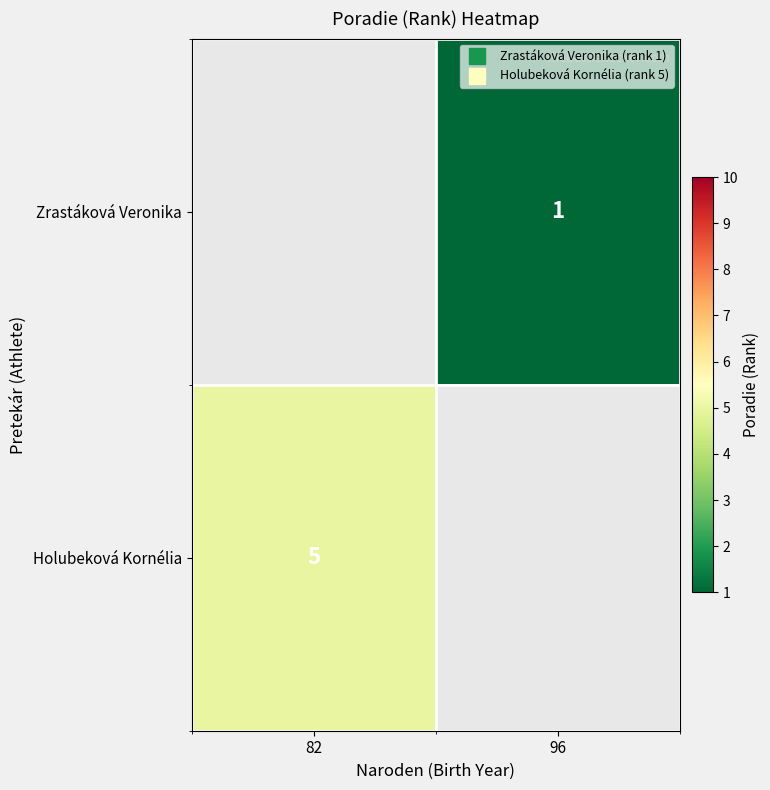

Read the Zrastáková Veronika value at 96.

1